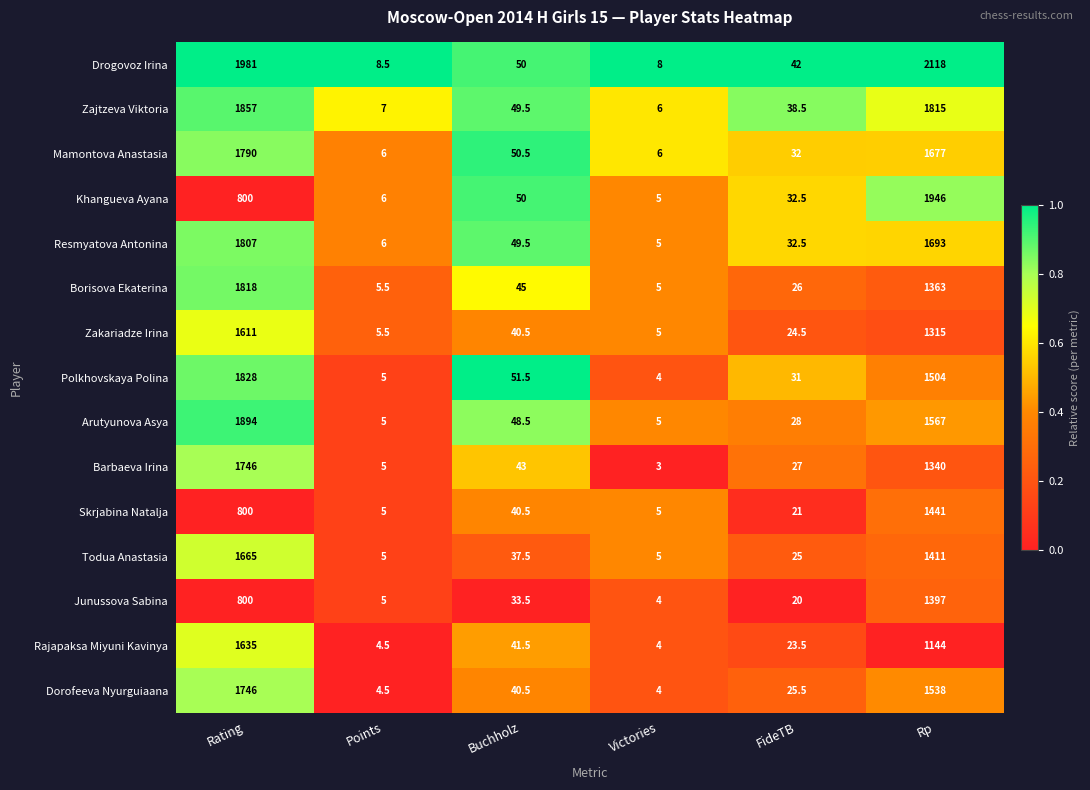

What value does the Zakariadze Irina series have at Rating?

1611.0